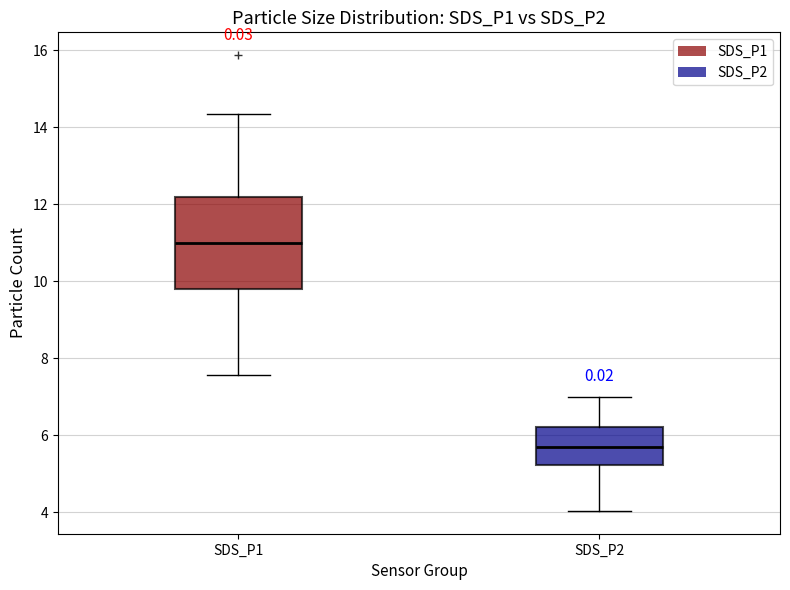

Reading left to right, transcribe this box plot: for each box, give where its median line is, the range the box spans, and where its two whiskers end, as read against the y-axis. The values are not printed on the chart, so give them approximately, as read against the axis.

SDS_P1: median 11.0, box 9.8 to 12.2, whiskers 7.6 to 14.4
SDS_P2: median 5.6, box 5.2 to 6.2, whiskers 4.0 to 7.0